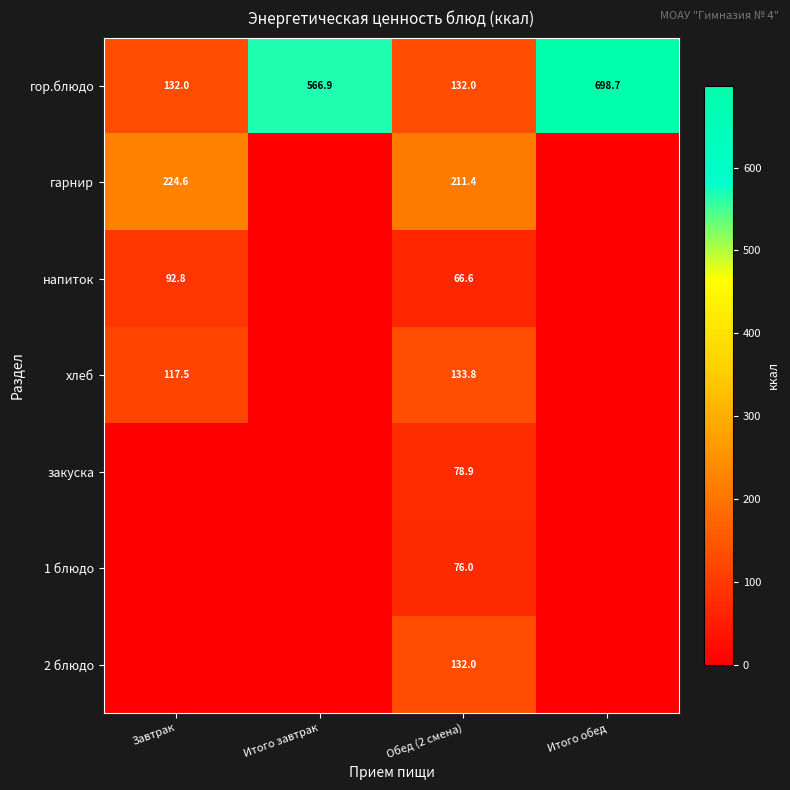

At which label is гор.блюдо closest to 415?

Итого завтрак